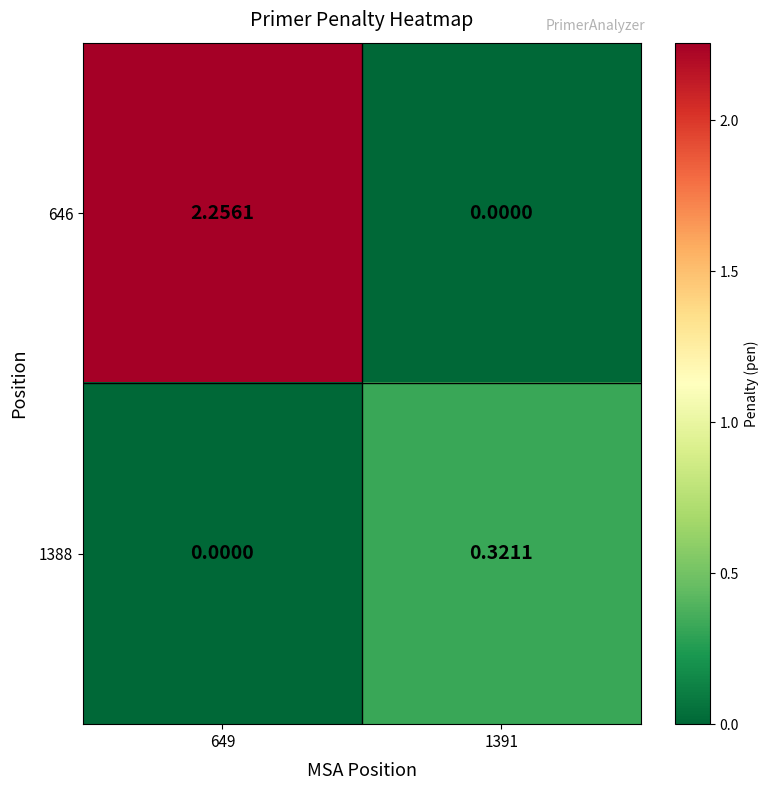

Is the value of 646 at 649 greater than the value of 1388 at 649?

Yes